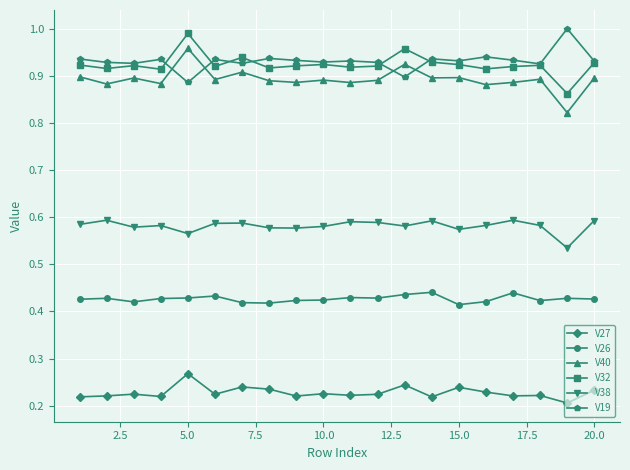

True or false: V19 and V27 cross at least once.

False